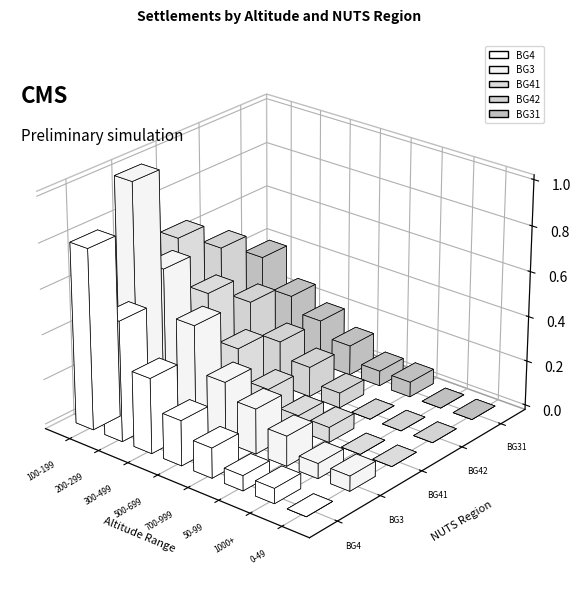

What position from the left is 700-999?

5